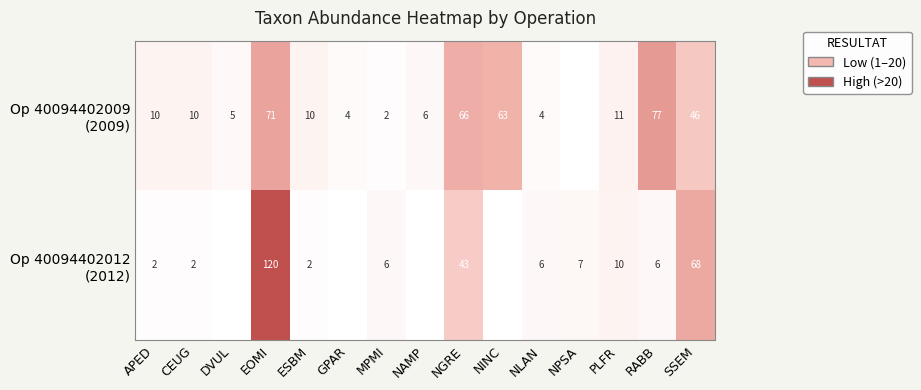

What is the total value across all series at APED?

12